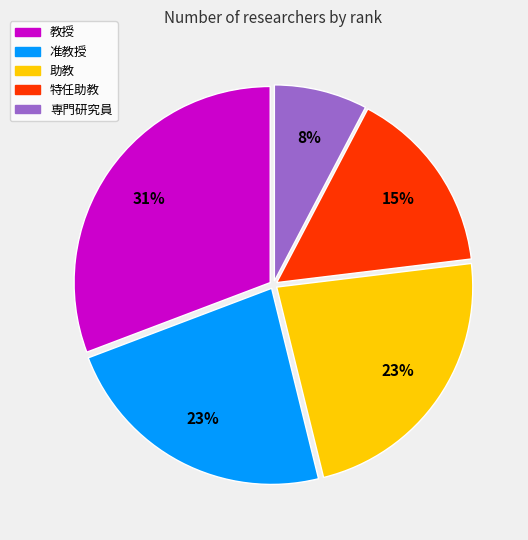

Is it true that 准教授 is 30% of the pie?

False